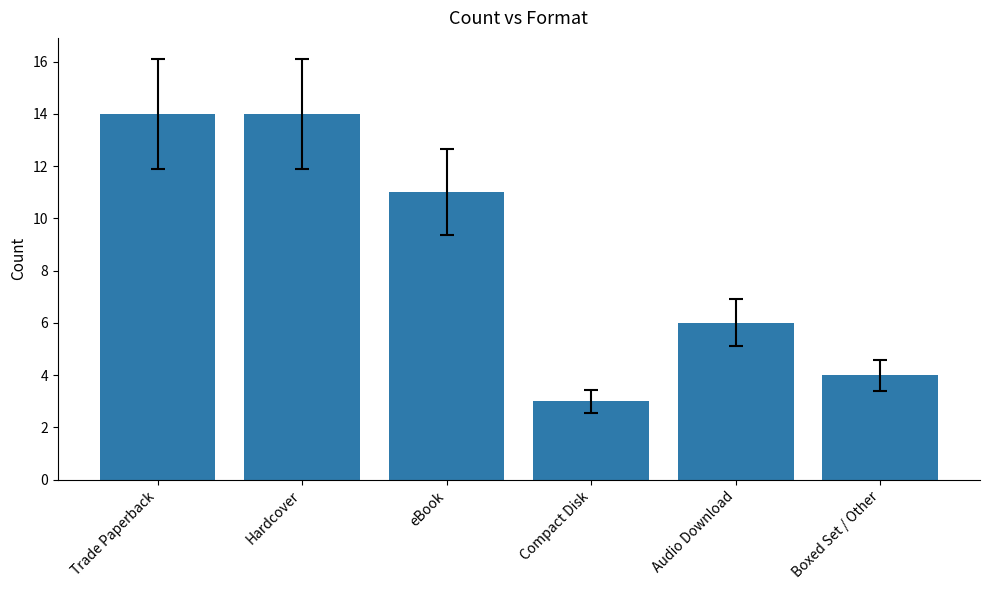

What is the label of the 1st bar from the left?

Trade Paperback